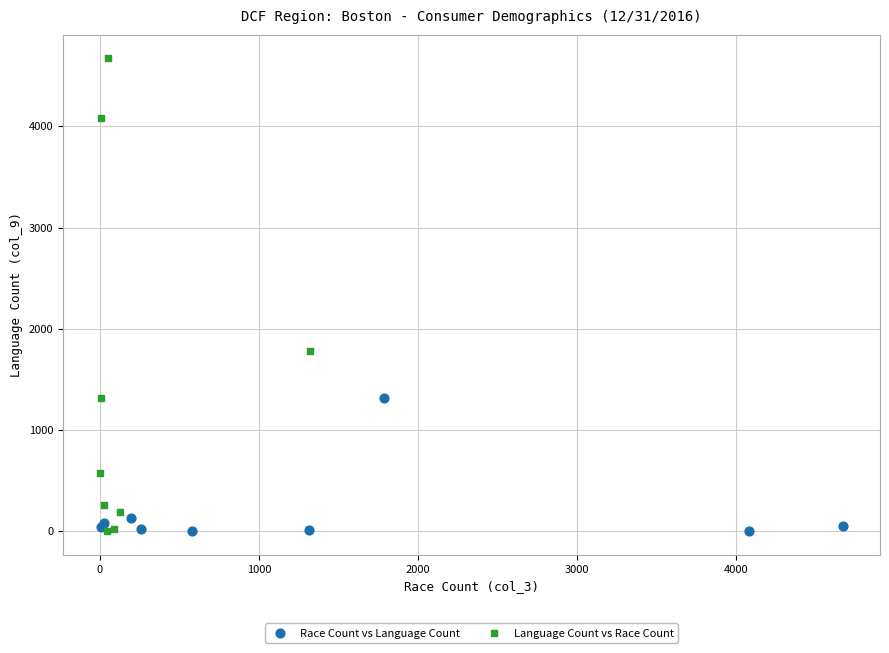

Which series has the widest spread of Y values?

Language Count vs Race Count